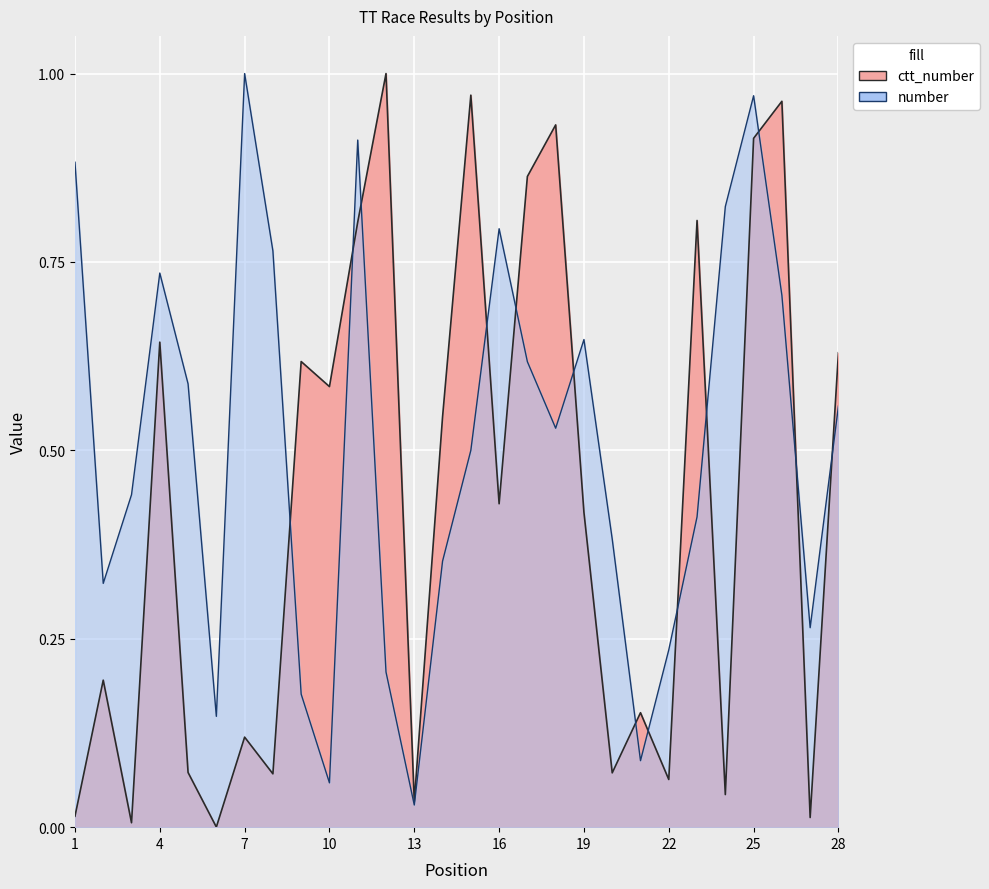

Rank the series at 9 from highest to lowest value.

ctt_number, number